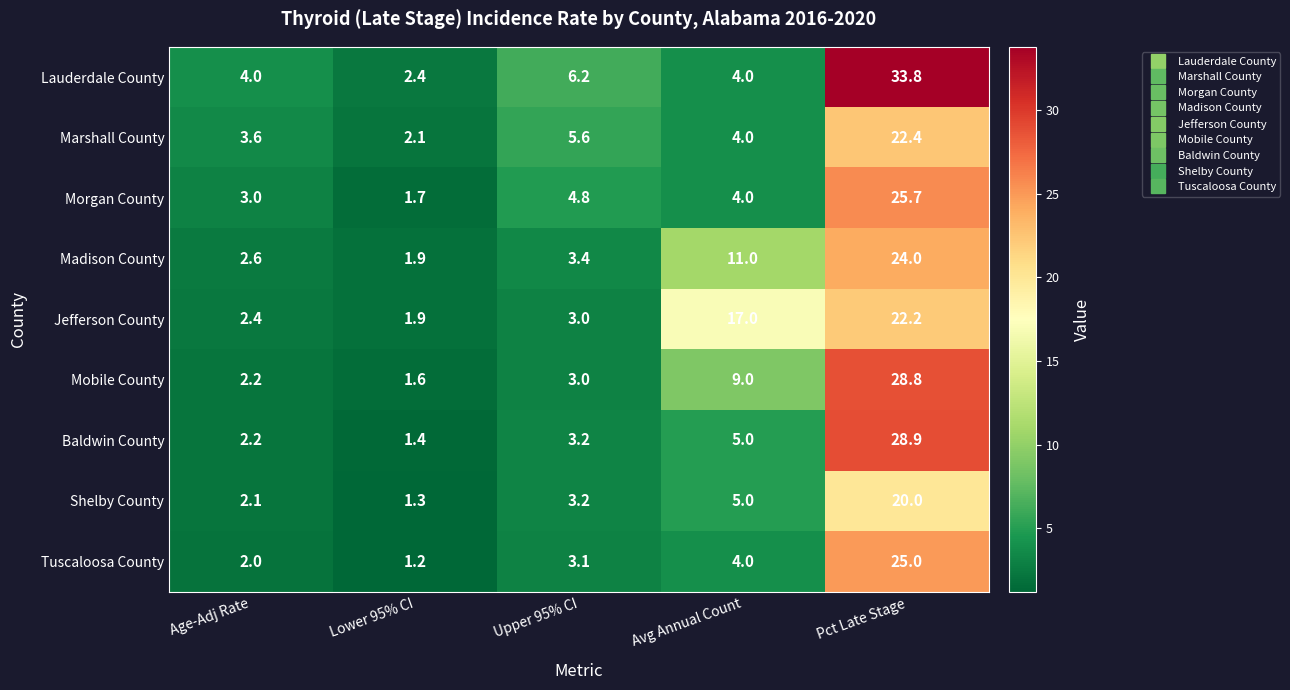

The value of Marshall County at Pct Late Stage is 29.8. True or false?

False